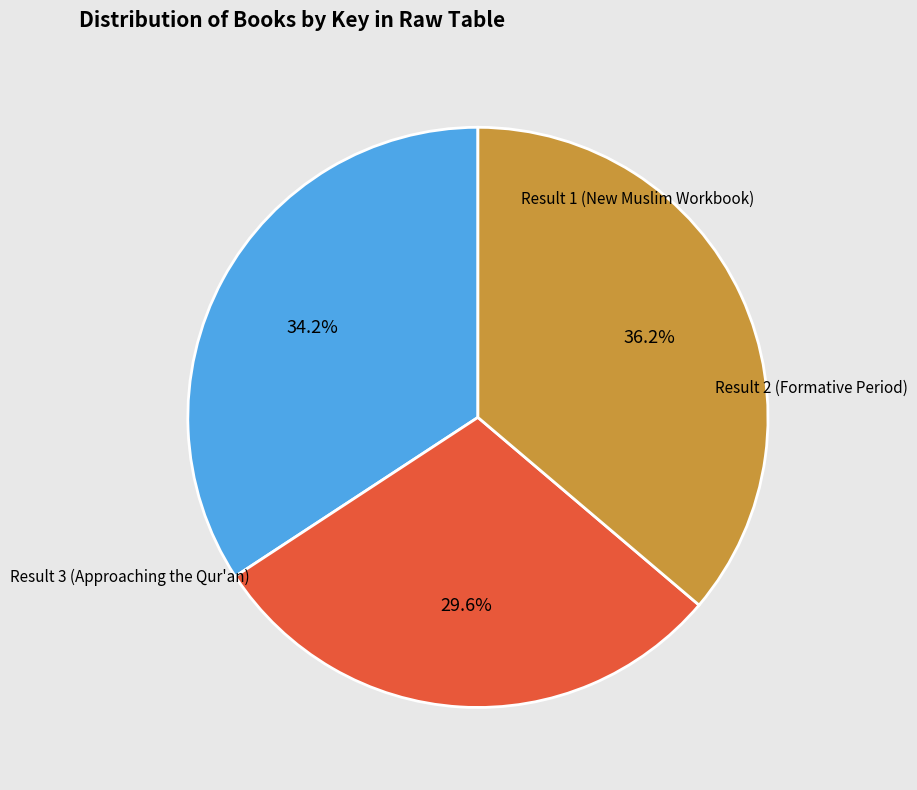

Is there a majority slice in this chart?

No